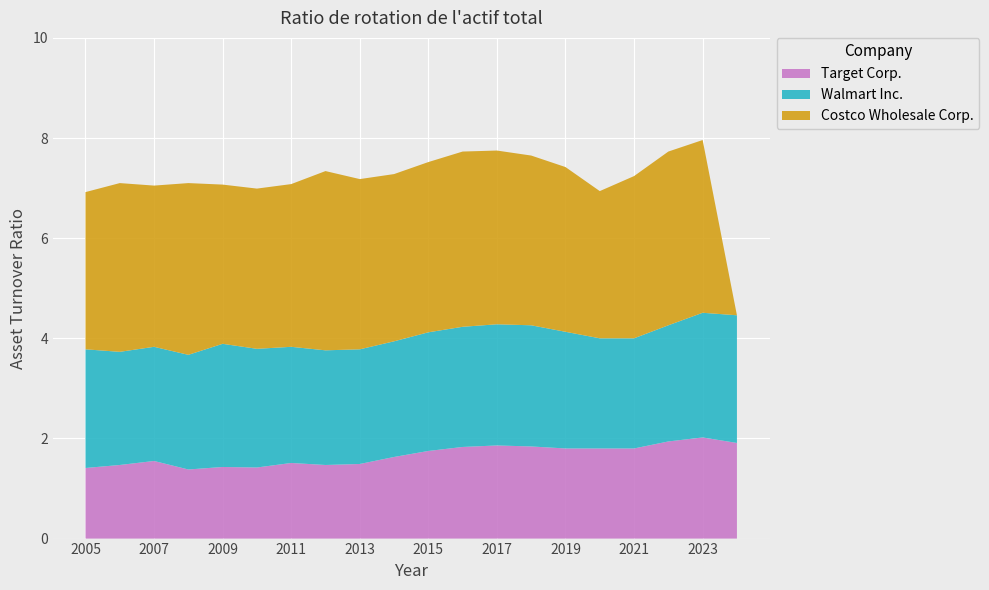

Reading left to right, extract all data points from this chart.

Walmart Inc.: 2024=2.5	2023=2.5	2022=2.3	2021=2.2	2020=2.2	2019=2.3	2018=2.4	2017=2.4	2016=2.4	2015=2.4	2014=2.3	2013=2.3	2012=2.3	2011=2.3	2010=2.4	2009=2.5	2008=2.3	2007=2.3	2006=2.3	2005=2.4
Costco Wholesale Corp.: 2024=0.0	2023=3.5	2022=3.5	2021=3.2	2020=2.9	2019=3.3	2018=3.4	2017=3.5	2016=3.5	2015=3.4	2014=3.3	2013=3.4	2012=3.6	2011=3.2	2010=3.2	2009=3.2	2008=3.4	2007=3.2	2006=3.4	2005=3.1
Target Corp.: 2024=1.9	2023=2.0	2022=1.9	2021=1.8	2020=1.8	2019=1.8	2018=1.8	2017=1.9	2016=1.8	2015=1.8	2014=1.6	2013=1.5	2012=1.5	2011=1.5	2010=1.4	2009=1.4	2008=1.4	2007=1.6	2006=1.5	2005=1.4